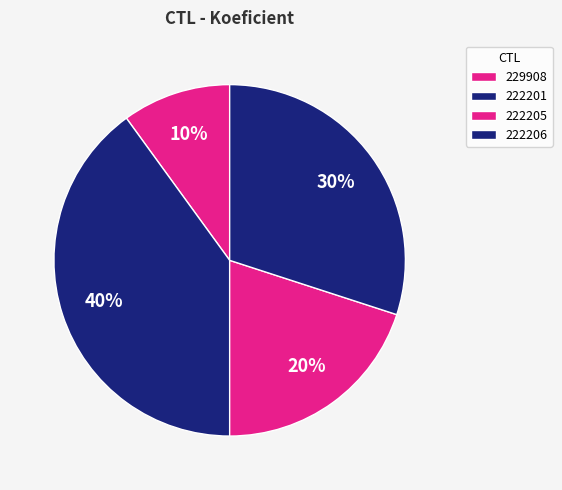

To the nearest percent, what is the difference between the largest and smallest slice percentages?

30%